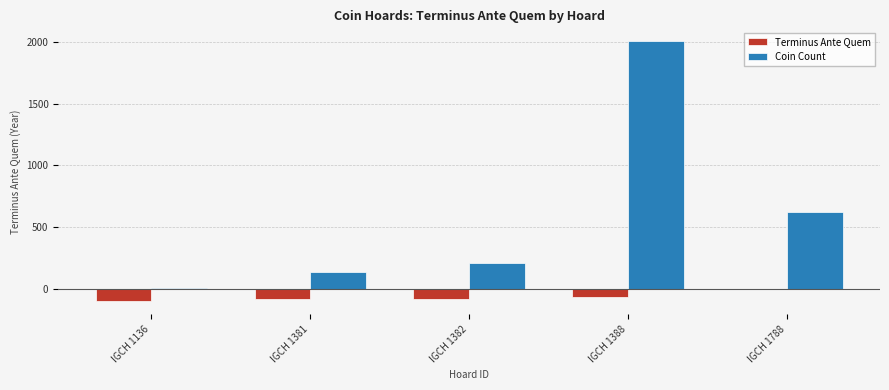

Count the Terminus Ante Quem values in the range -85 to -65.

3